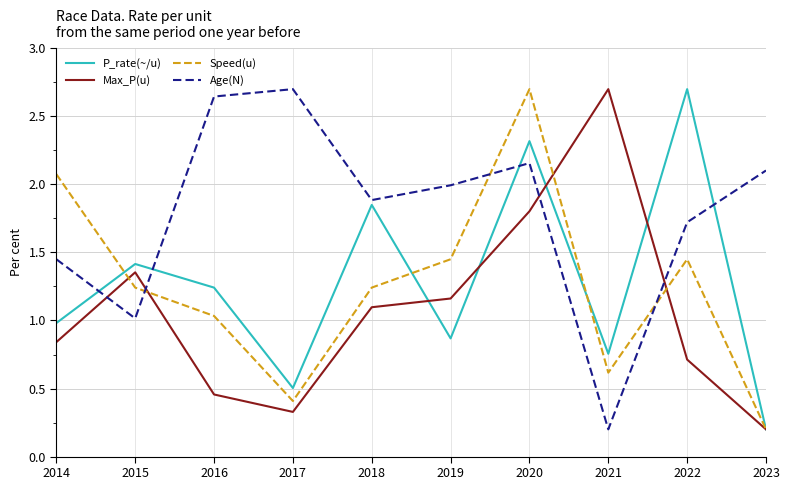

True or false: Speed(u) has a value of 0.2 at 2023.

True